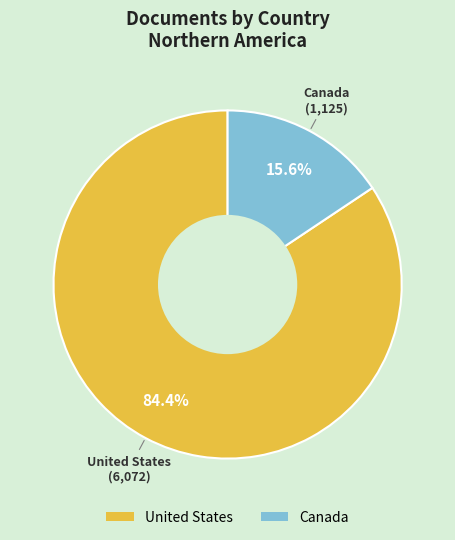

How many slices are in this pie chart?

2